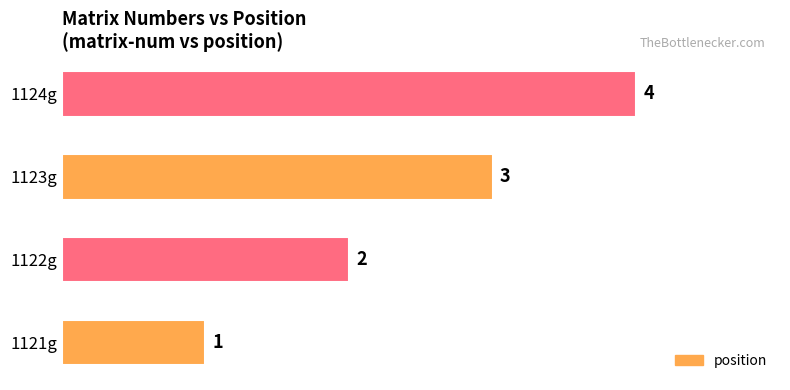

How many data points does each series have?

4